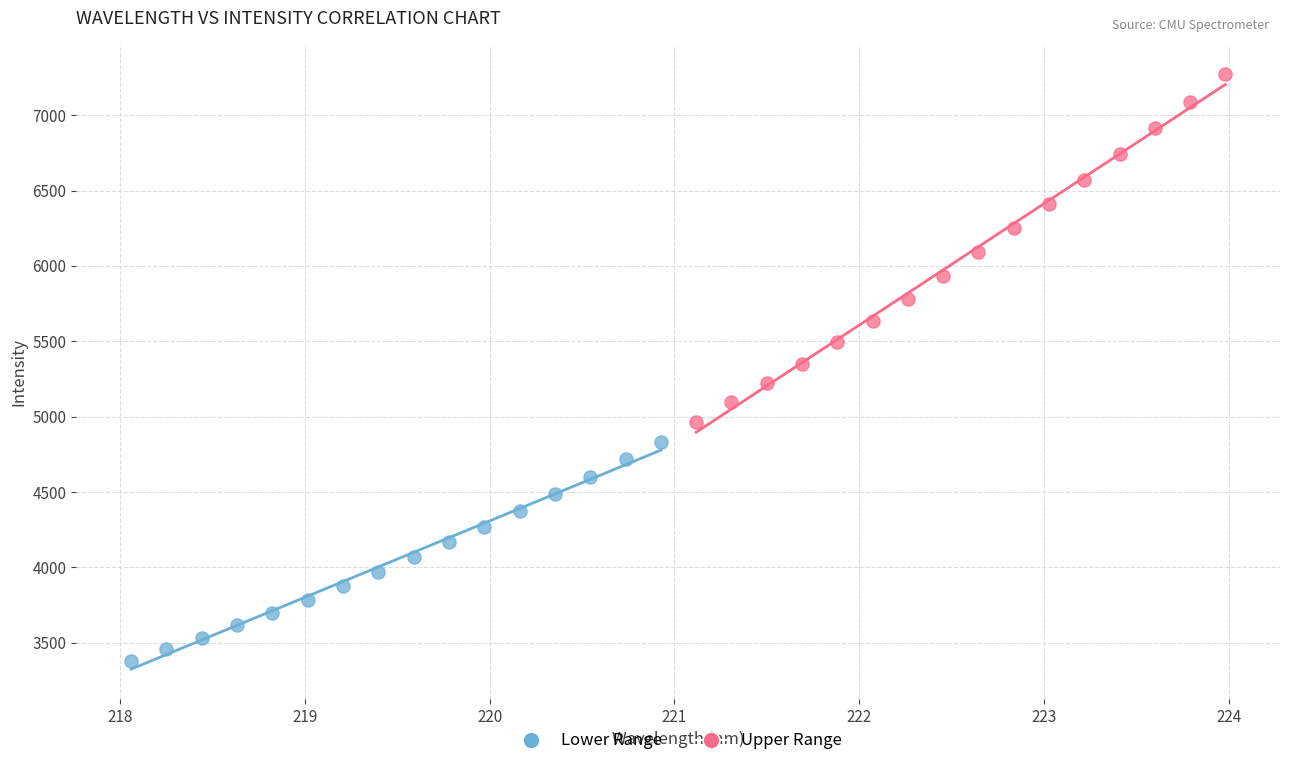

What are all the series names shown in the legend?

Lower Range, Upper Range